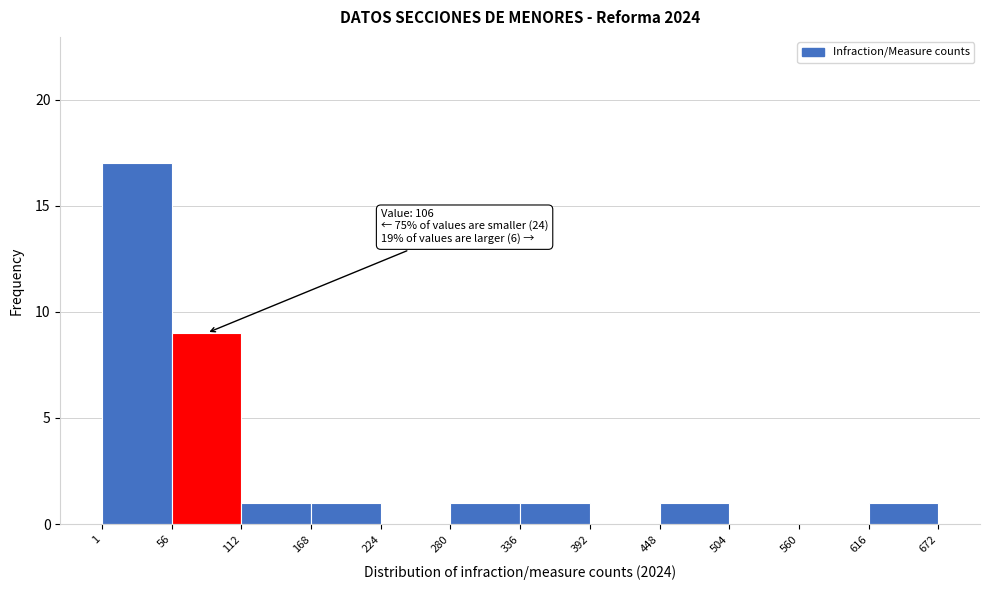

Which range on the x-axis has the tallest bar?

1 to 56